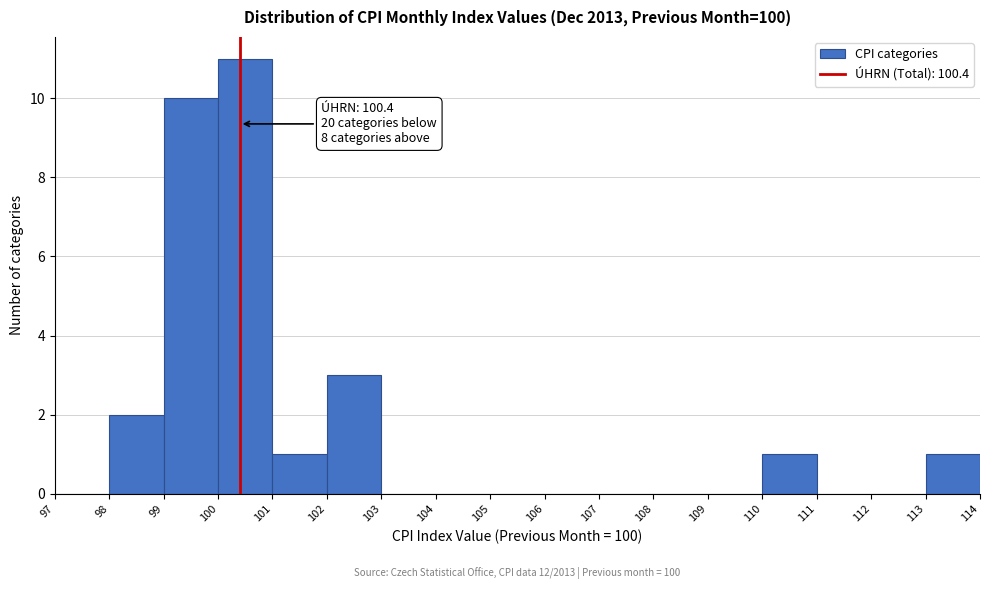

Which range on the x-axis has the tallest bar?

100 to 101